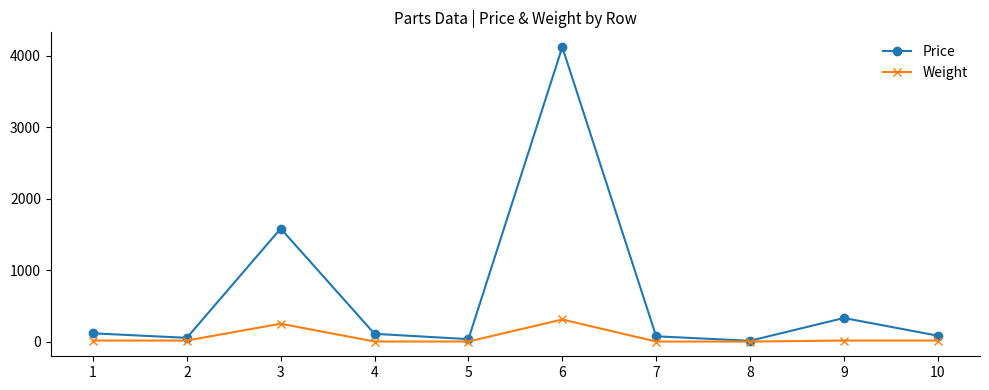

Which series has the largest total across all categories?

Price